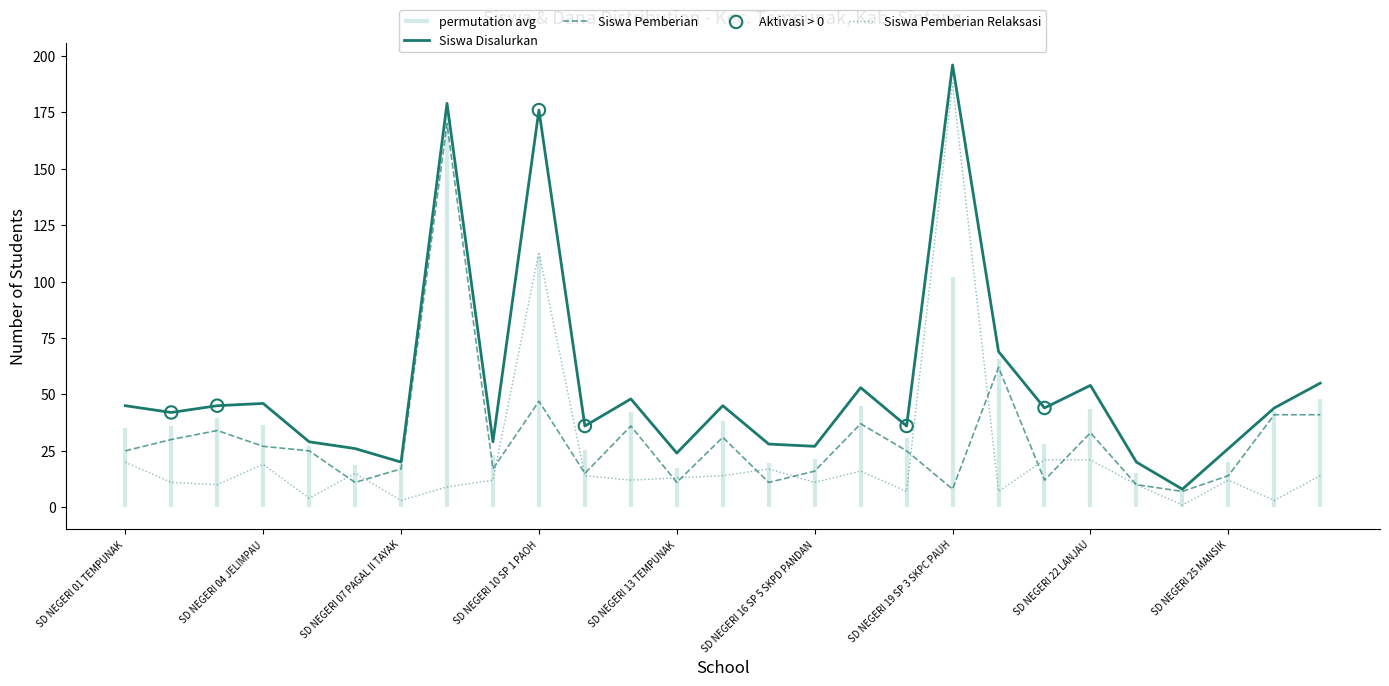

What is the total value across all series at SD NEGERI 25 MANSIK?

52